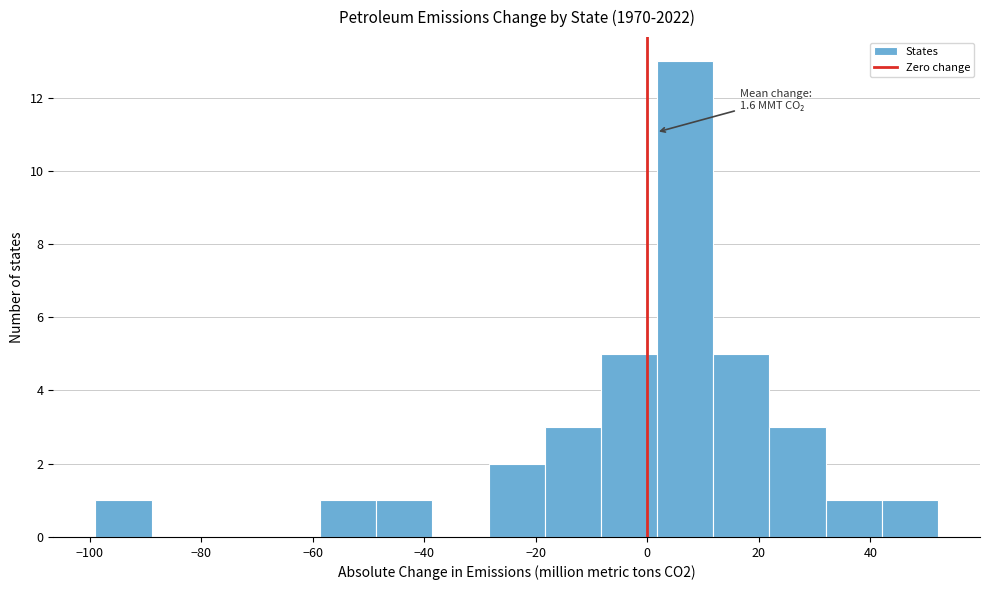

Over which range of the x-axis is the bar tallest?

2 to 12